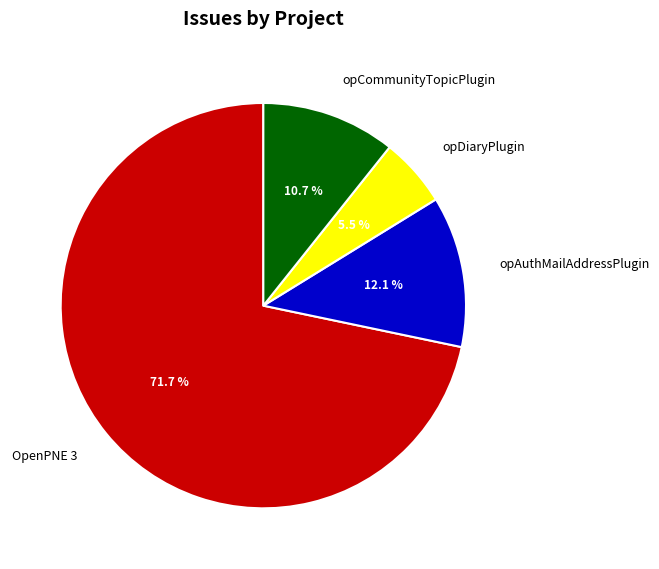

How many slices are in this pie chart?

4